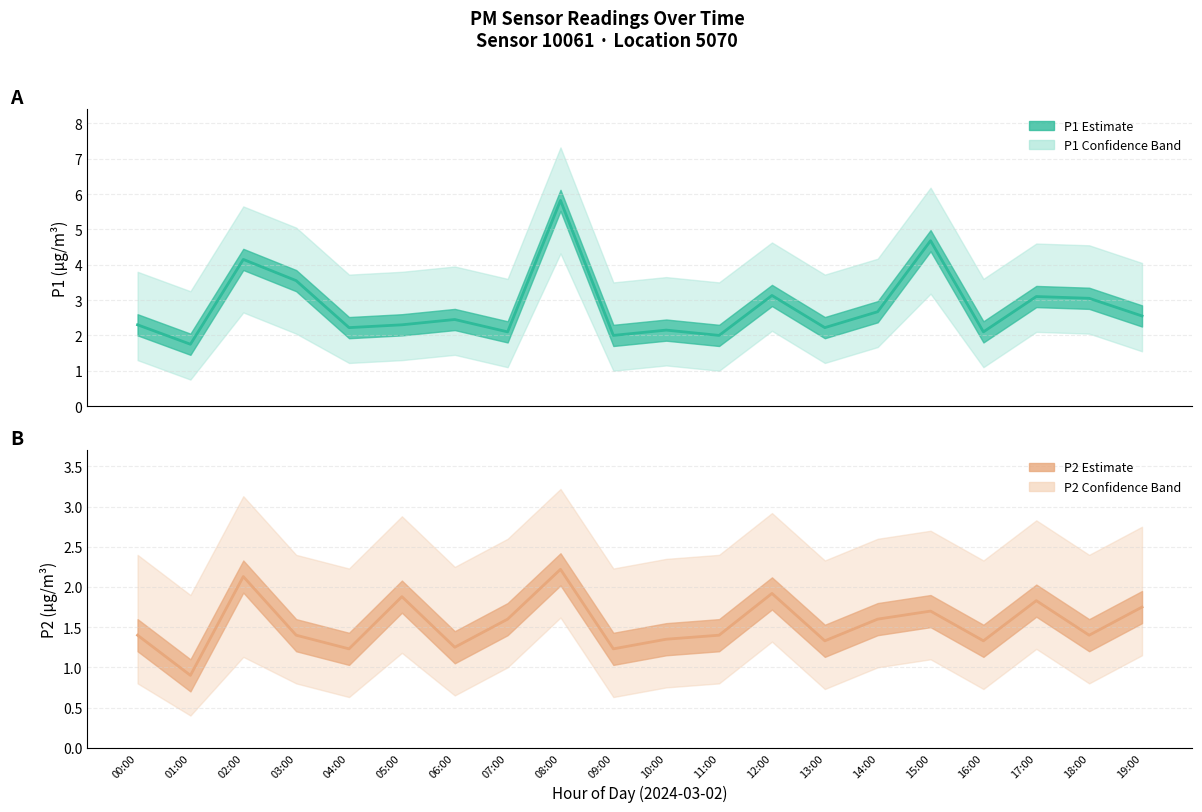

Reading right to left, transcribe all the data shown in this chart.

P1: 2.5	3.0	3.1	2.1	4.7	2.7	2.2	3.1	2.0	2.1	2.0	5.8	2.1	2.5	2.3	2.2	3.5	4.2	1.8	2.3
P2: 1.8	1.4	1.8	1.3	1.7	1.6	1.3	1.9	1.4	1.4	1.2	2.2	1.6	1.2	1.9	1.2	1.4	2.1	0.9	1.4